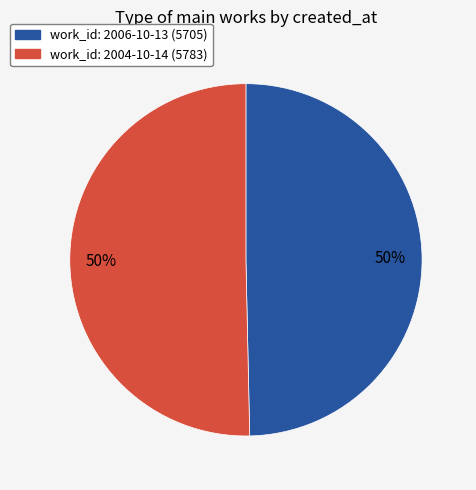

To the nearest percent, what is the average slice percentage?

50%